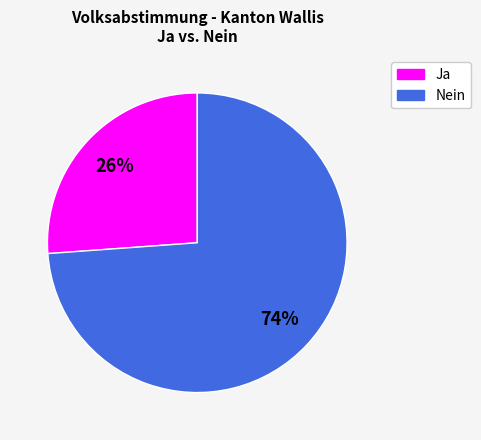

Which category has the smallest portion of the pie?

Ja